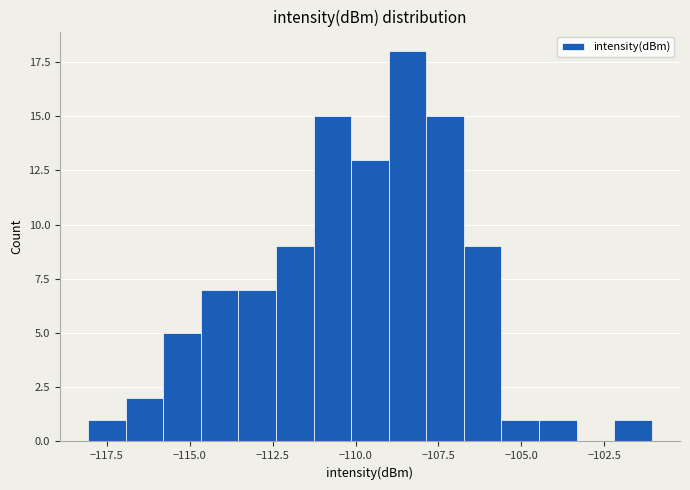

Read against the x-axis, roughly where is the centre of the tallest bar?

-108.5